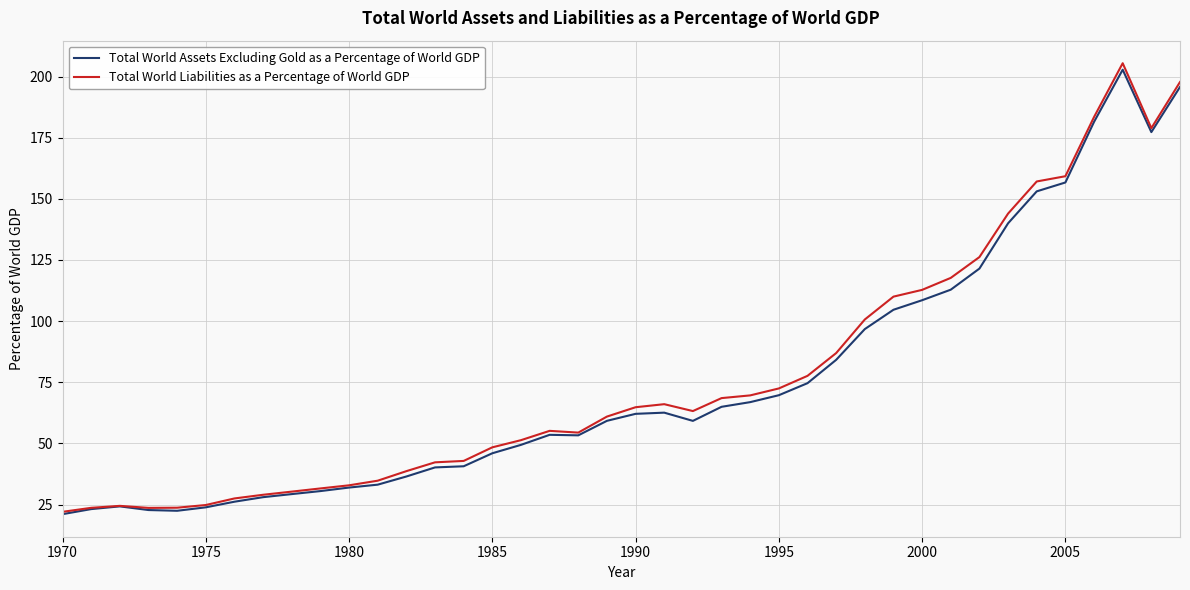

Which series has the widest spread of values?

Total World Liabilities as a Percentage of World GDP